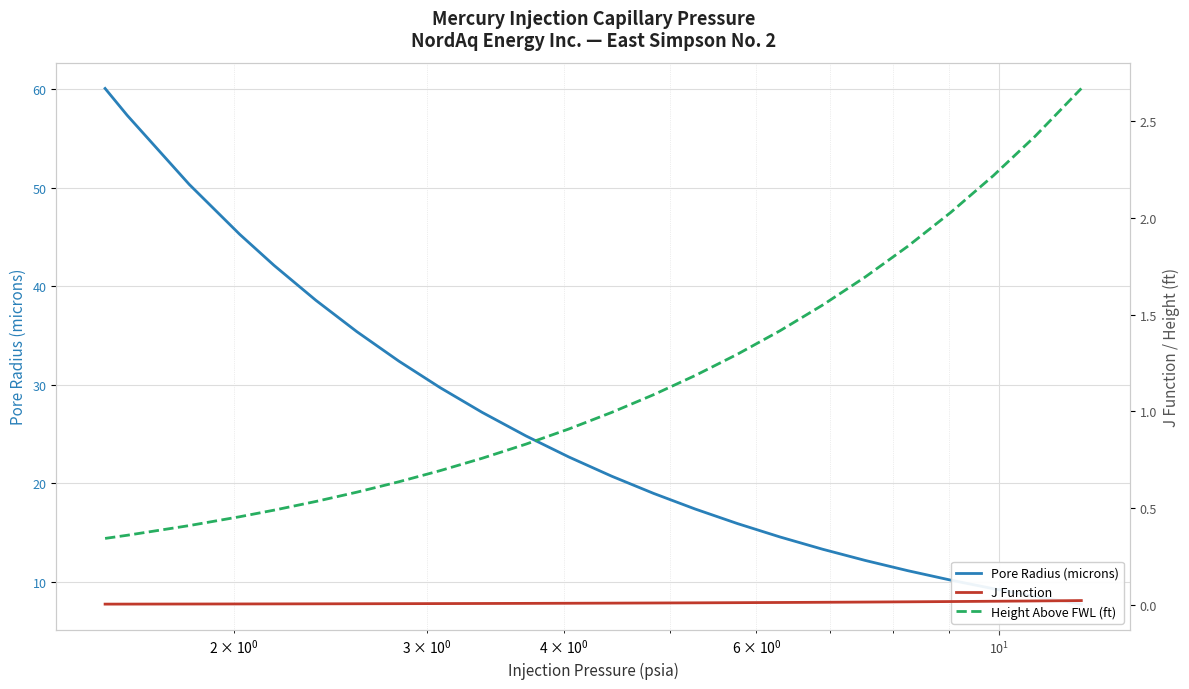

What is the sum of all Pore Radius (microns) values?

625.6